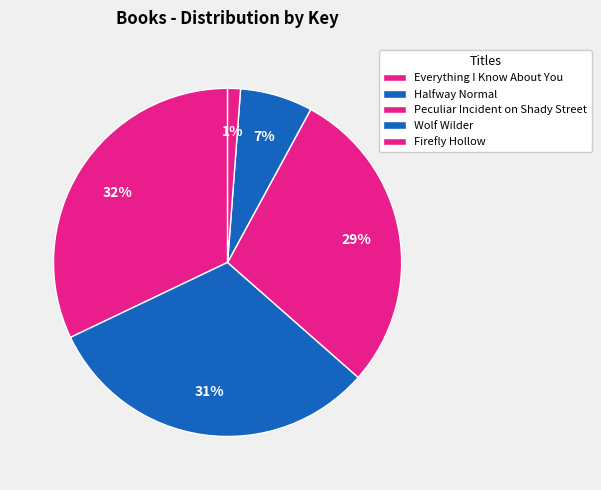

Does Firefly Hollow account for over 50% of the chart?

No